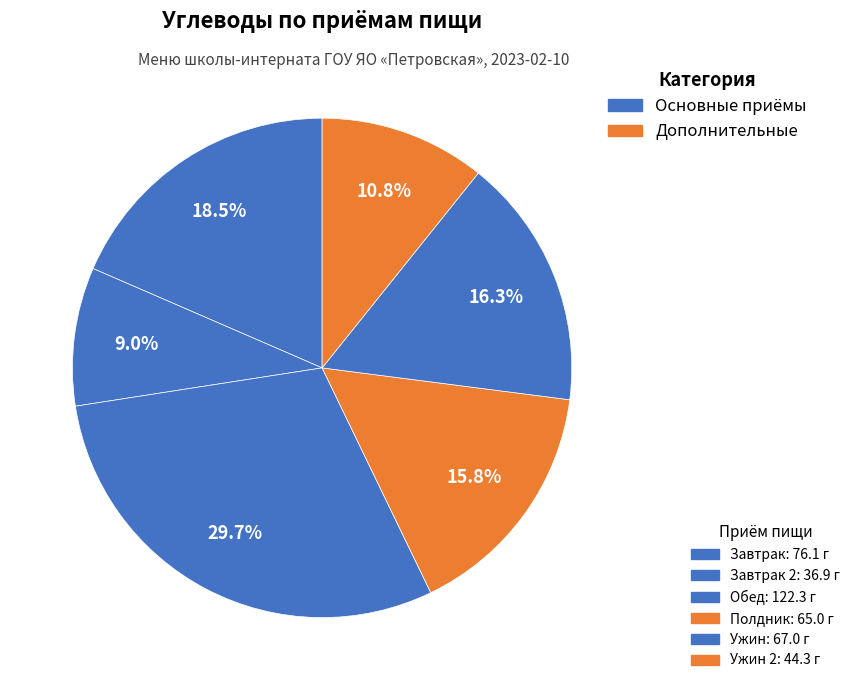

Count the number of slices in the pie.

6